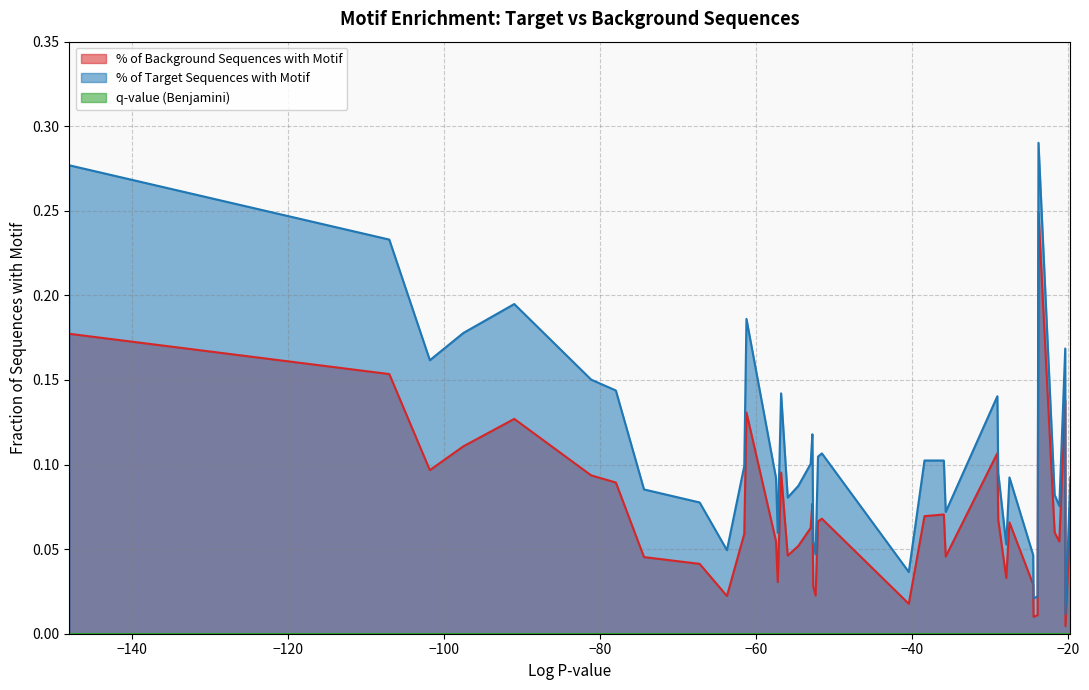

True or false: % of Background Sequences with Motif and % of Target Sequences with Motif intersect in this chart.

False